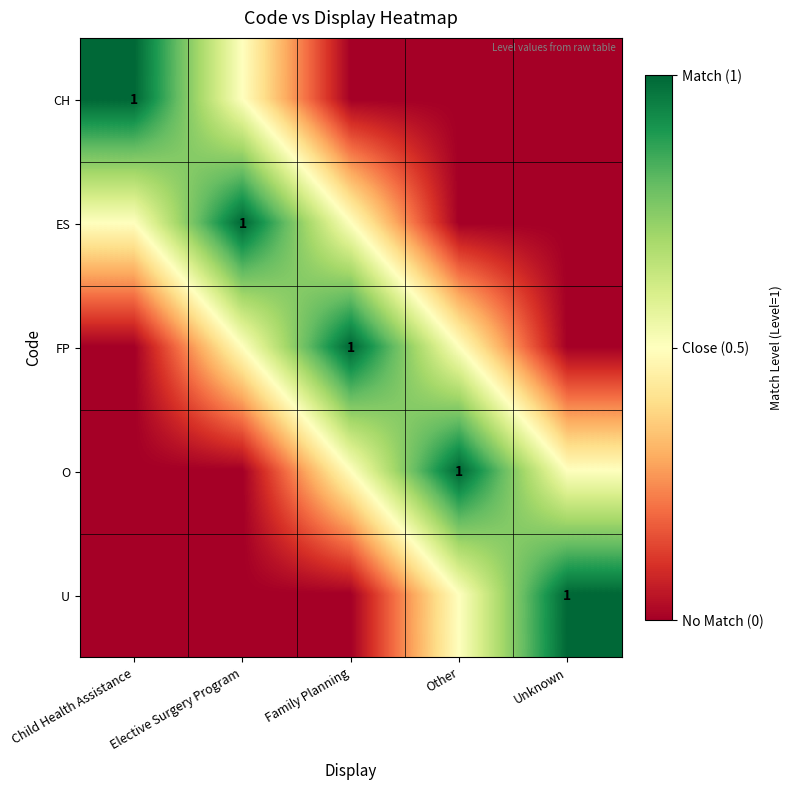

The value of ES at Elective Surgery Program is 0.2. True or false?

False